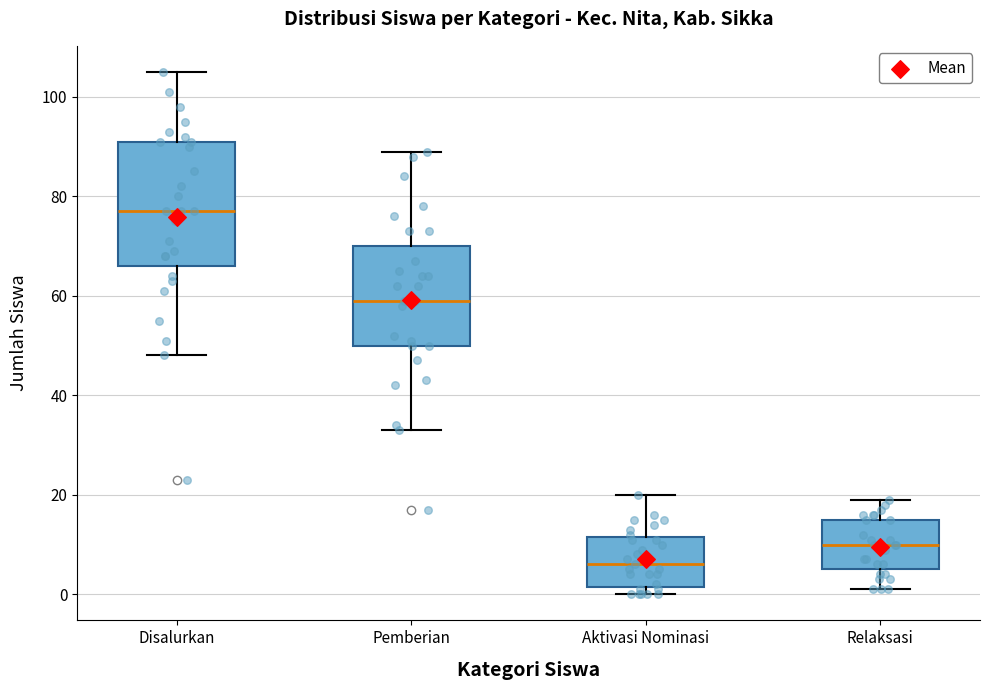

Where does the upper whisker of the box for Relaksasi end on the y-axis? The values are not printed on the chart, so give them approximately, as read against the axis.

20